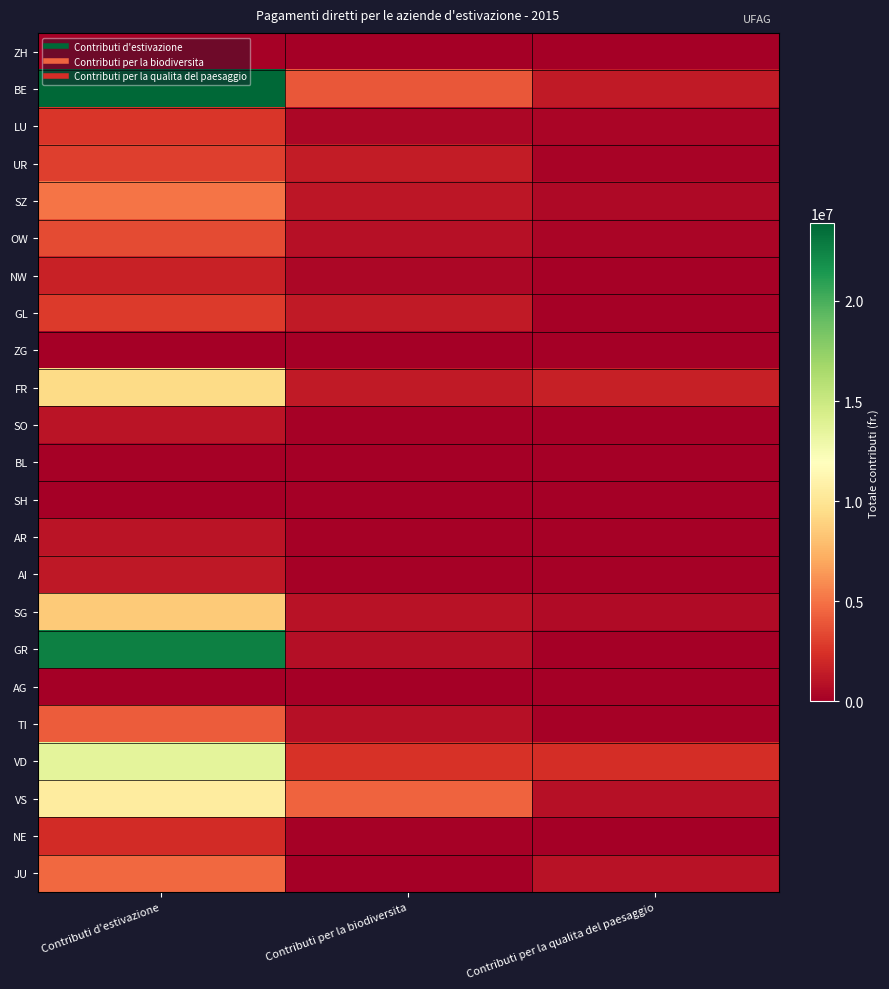

Which has a higher value, Contributi d'estivazione or Contributi per la biodiversita?

Contributi d'estivazione